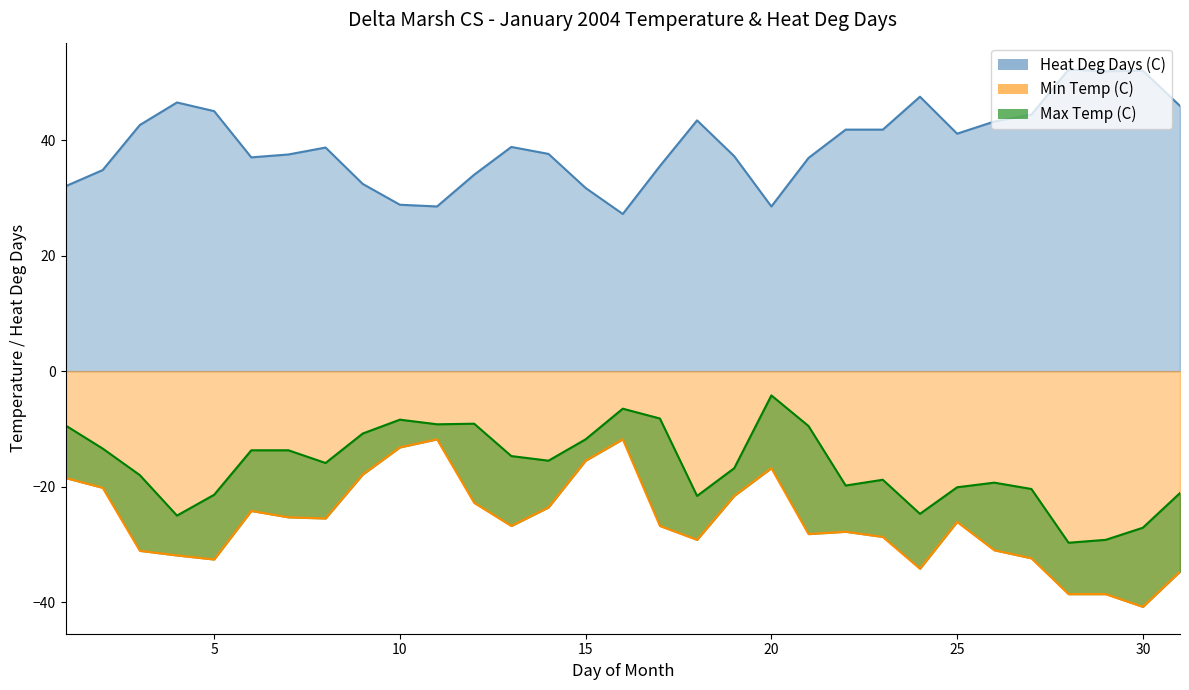

Where does the Heat Deg Days (C) series first go above 38?

3